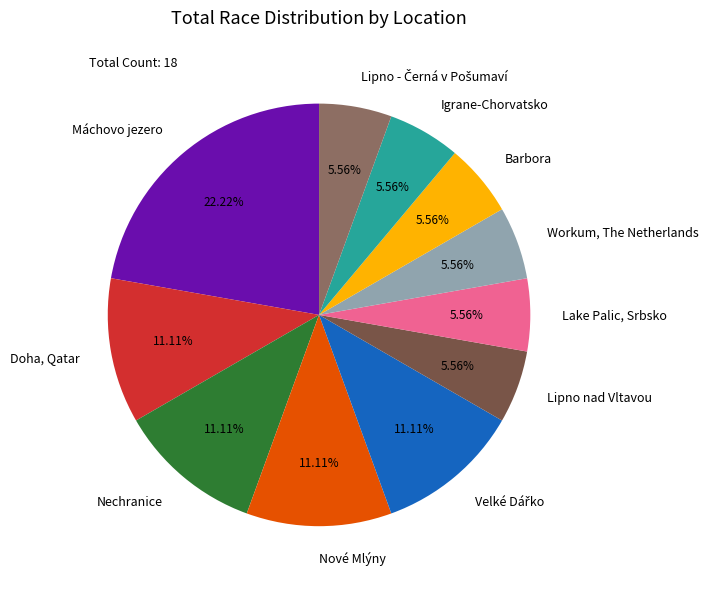

How many slices are in this pie chart?

11